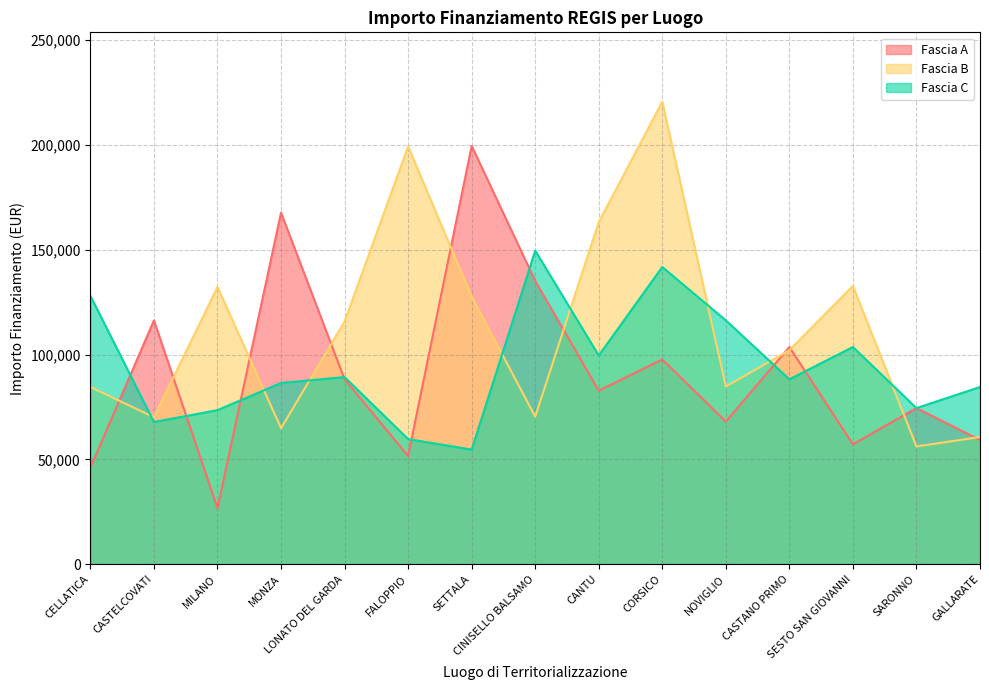

Is the value of Fascia A at CASTANO PRIMO greater than the value of Fascia B at FALOPPIO?

No